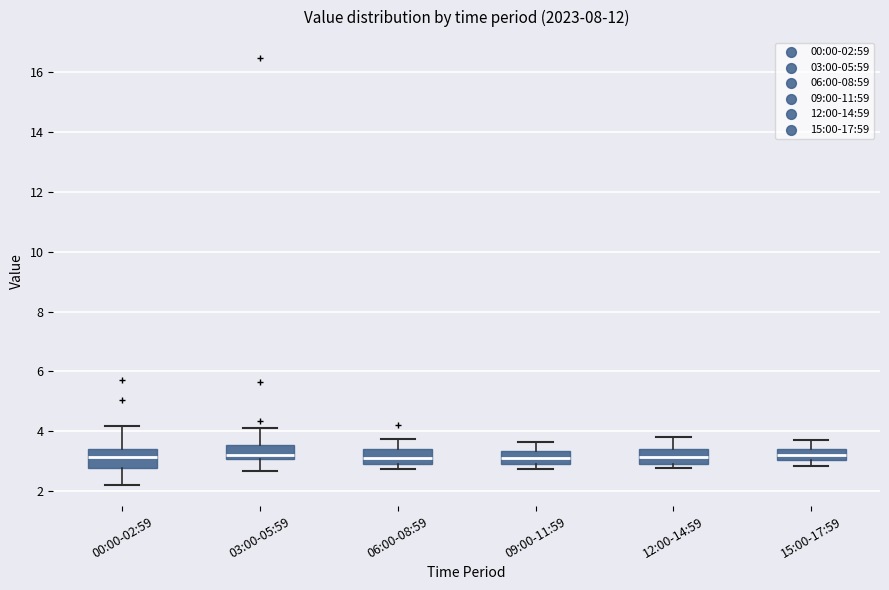

Reading left to right, read every box against the y-axis: the position of its median line, the range the box covers, and the ends of its whiskers. The values are not printed on the chart, so give them approximately, as read against the axis.

00:00-02:59: median 3.2, box 2.8 to 3.4, whiskers 2.2 to 4.2
03:00-05:59: median 3.2, box 3.0 to 3.6, whiskers 2.6 to 4.2
06:00-08:59: median 3.2, box 3.0 to 3.4, whiskers 2.8 to 3.8
09:00-11:59: median 3.2, box 3.0 to 3.4, whiskers 2.8 to 3.6
12:00-14:59: median 3.2, box 3.0 to 3.4, whiskers 2.8 to 3.8
15:00-17:59: median 3.2, box 3.0 to 3.4, whiskers 2.8 to 3.8